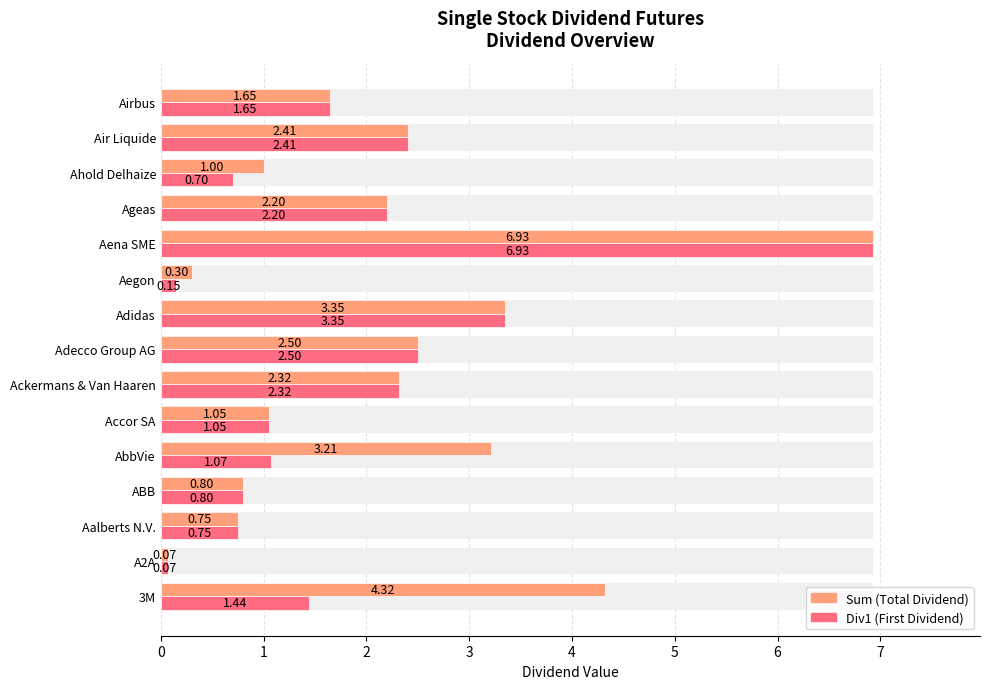

What is the greatest value displayed?

6.9